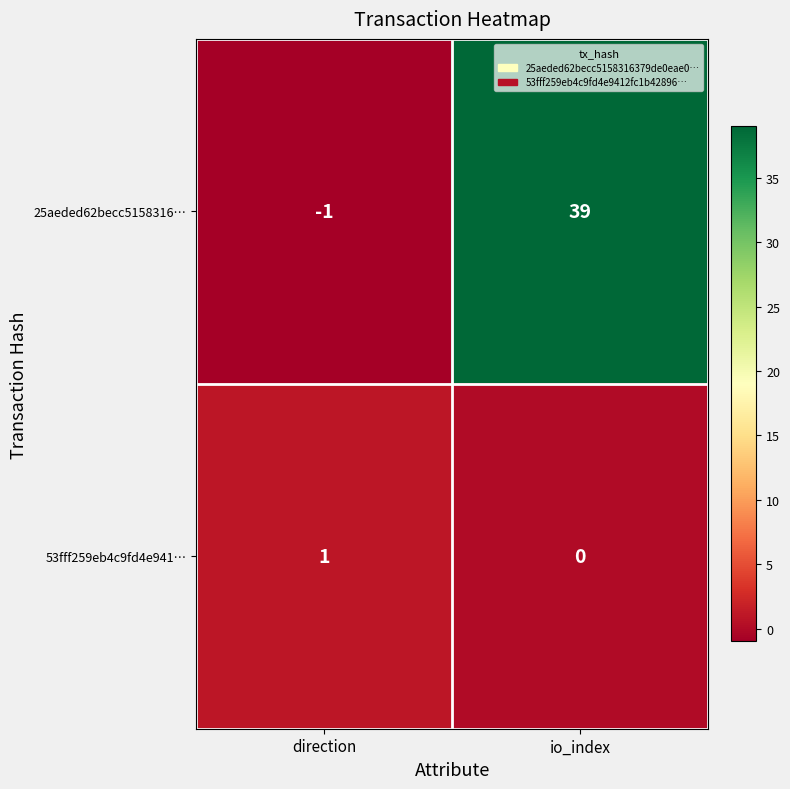

At how many categories does at least one series exceed 16?

1